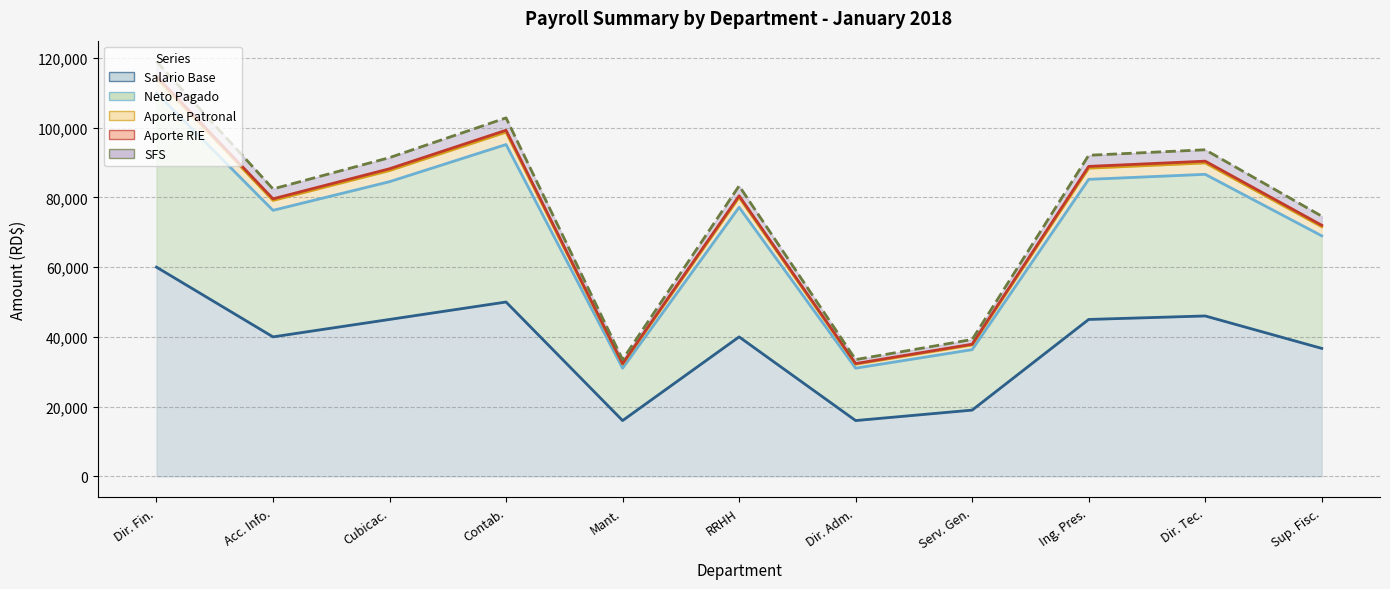

Reading left to right, transcribe all the data shown in this chart.

sbase: Dir. Fin.=60000.0	Acc. Info.=40000.0	Cubicac.=45000.0	Contab.=50000.0	Mant.=16000.0	RRHH=40000.0	Dir. Adm.=16000.0	Serv. Gen.=19000.0	Ing. Pres.=45000.0	Dir. Tec.=46000.0	Sup. Fisc.=36700.0
neto2: Dir. Fin.=109939.7	Acc. Info.=76291.5	Cubicac.=84505.0	Contab.=95166.0	Mant.=31029.4	RRHH=77168.4	Dir. Adm.=31029.4	Serv. Gen.=36336.3	Ing. Pres.=85177.2	Dir. Tec.=86617.1	Sup. Fisc.=68980.1
aportepat: Dir. Fin.=118997.7	Acc. Info.=82427.5	Cubicac.=91408.0	Contab.=102805.0	Mant.=33483.8	RRHH=83304.4	Dir. Adm.=33483.8	Serv. Gen.=39251.1	Ing. Pres.=92080.2	Dir. Tec.=93659.2	Sup. Fisc.=74613.1
sfs: Dir. Fin.=114199.7	Acc. Info.=79131.5	Cubicac.=87700.0	Contab.=98716.0	Mant.=32165.4	RRHH=80008.4	Dir. Adm.=32165.4	Serv. Gen.=37685.3	Ing. Pres.=88372.2	Dir. Tec.=89884.6	Sup. Fisc.=71584.5